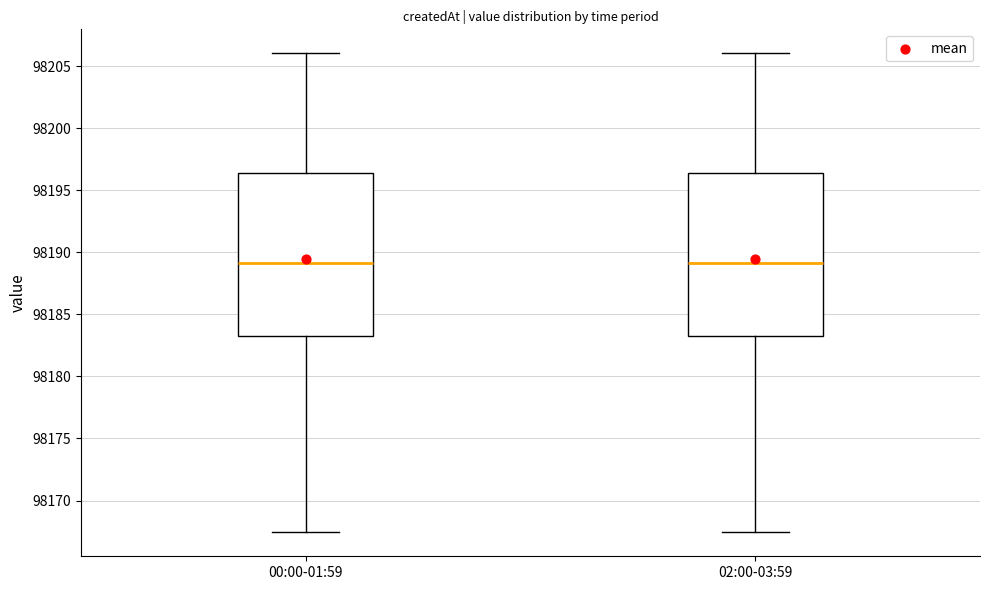

Reading left to right, transcribe this box plot: for each box, give where its median line is, the range the box spans, and where its two whiskers end, as read against the y-axis. The values are not printed on the chart, so give them approximately, as read against the axis.

00:00-01:59: median 98189.0, box 98183.5 to 98196.5, whiskers 98167.5 to 98206.0
02:00-03:59: median 98189.0, box 98183.5 to 98196.5, whiskers 98167.5 to 98206.0